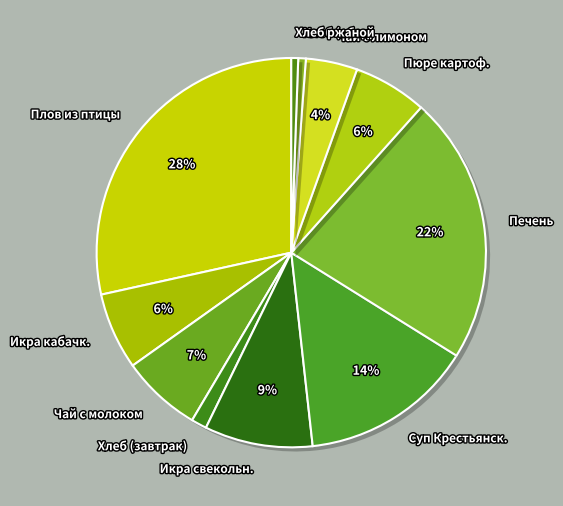

How many slices are in this pie chart?

11